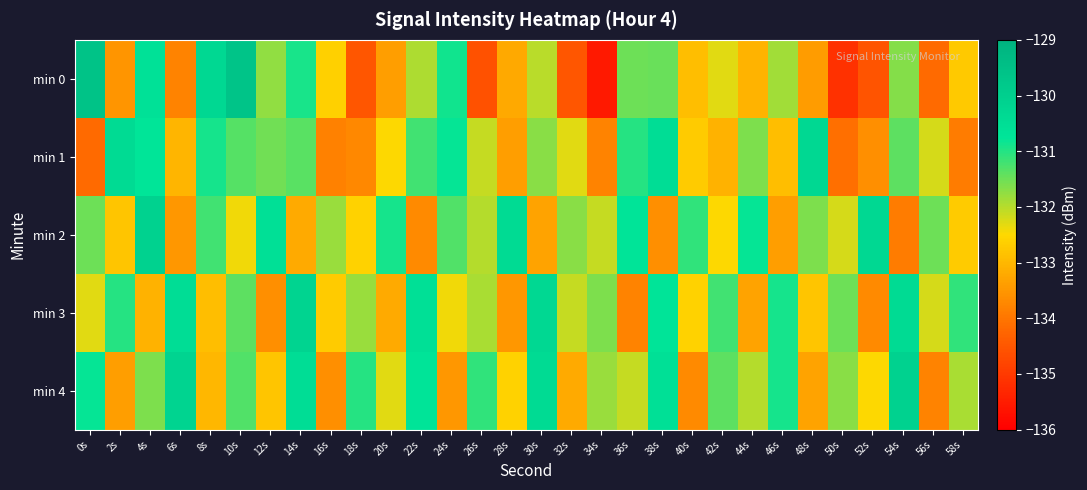

Which series has the widest spread of values?

min 0